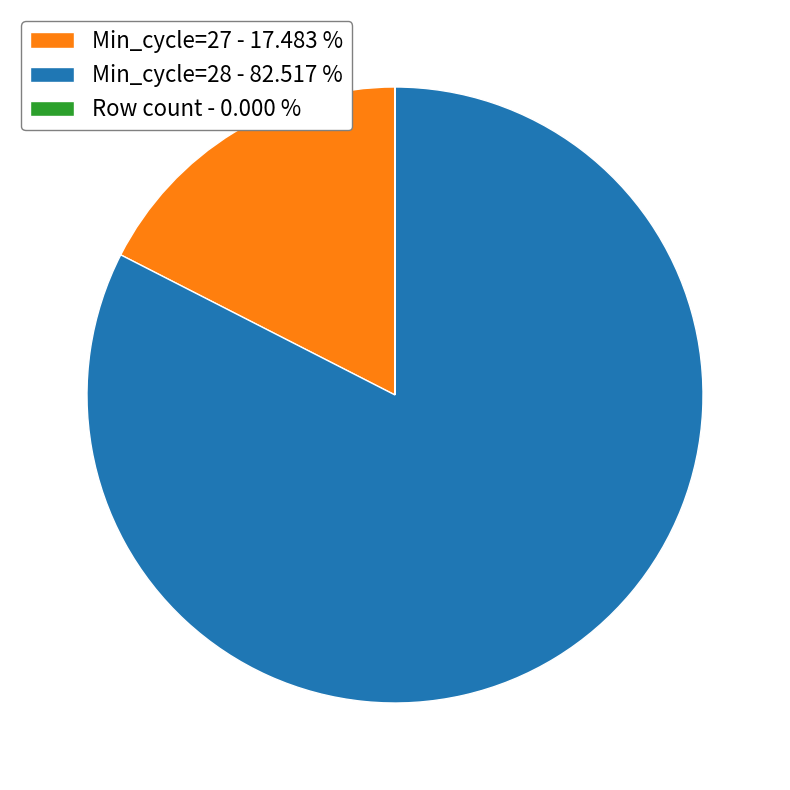

Combined, do Min_cycle=28 - 82.517 % and Min_cycle=27 - 17.483 % account for over 50%?

Yes